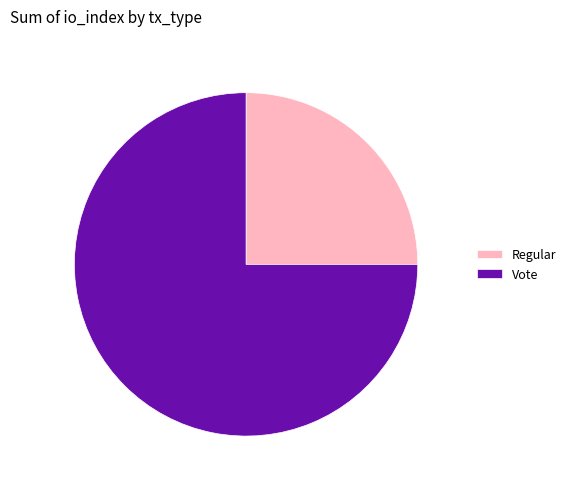

Does Regular represent more than half of the total?

No